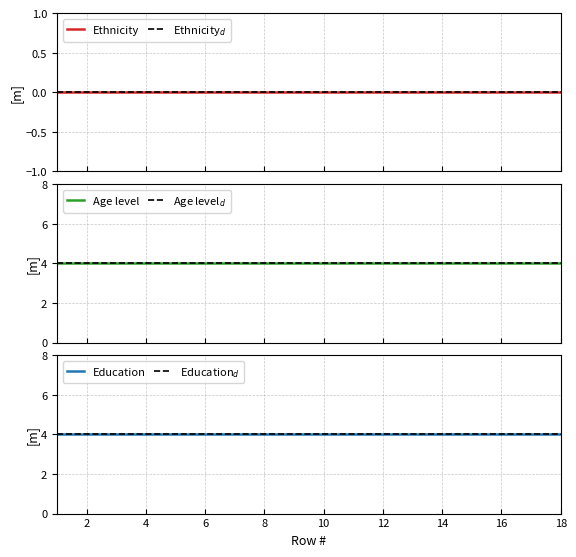

What is the total value across all series at 8?

8